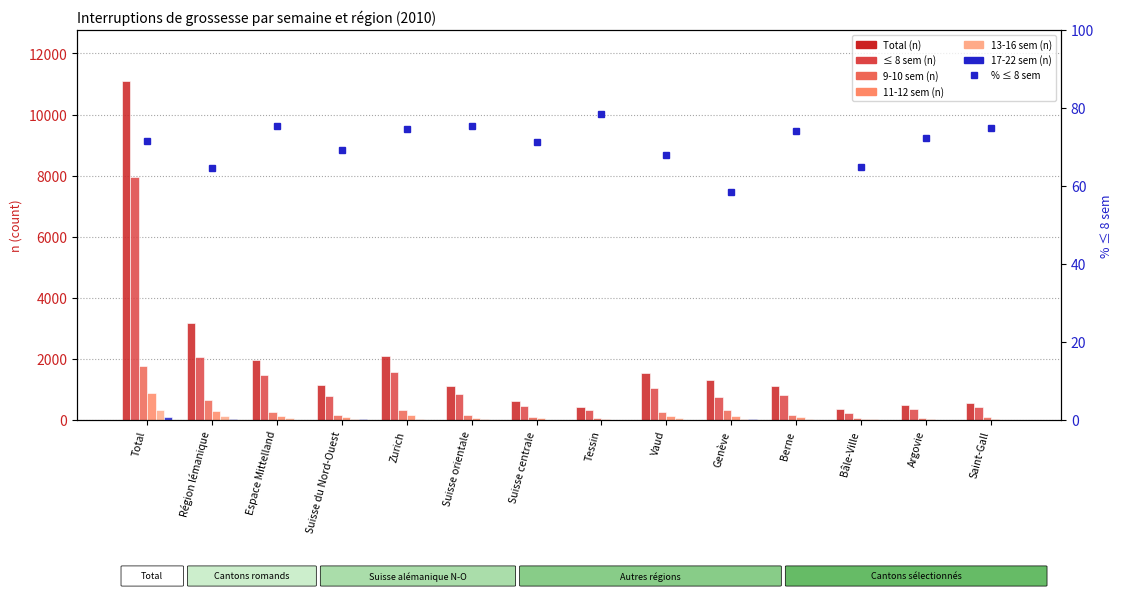

What is the sum of the 9-10 sem (n) values at Total and Suisse du Nord-Ouest?

1942